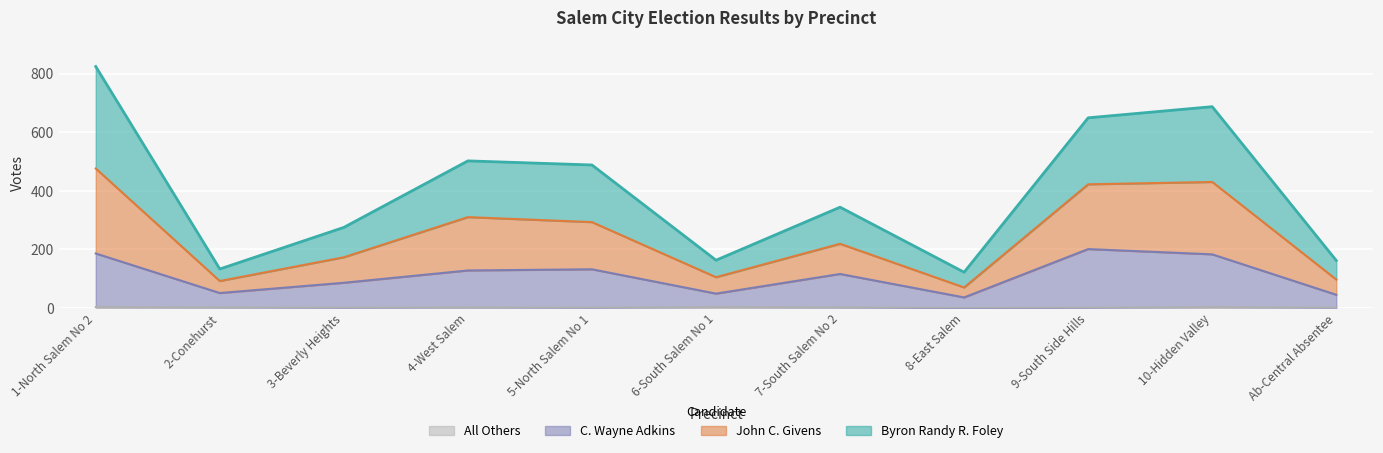

True or false: John C. Givens and C. Wayne Adkins cross at least once.

False